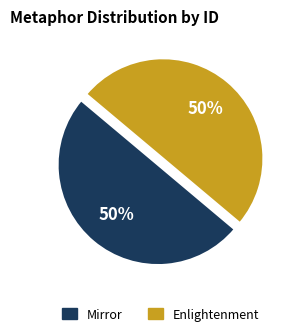

Count the number of slices in the pie.

2